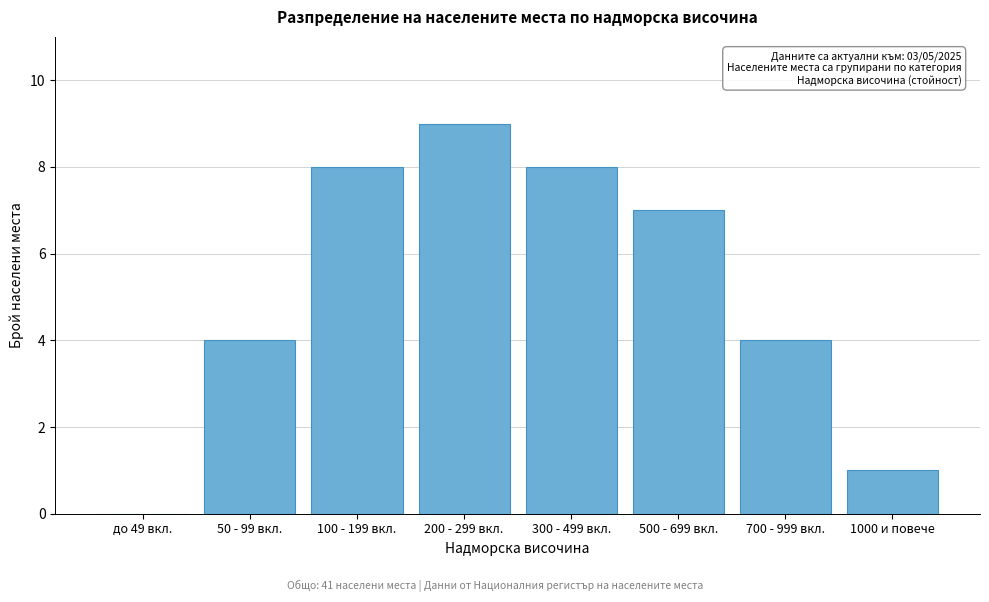

Reading right to left, transcribe all the data shown in this chart.

1000 и повече=1	700 - 999 вкл.=4	500 - 699 вкл.=7	300 - 499 вкл.=8	200 - 299 вкл.=9	100 - 199 вкл.=8	50 - 99 вкл.=4	до 49 вкл.=0